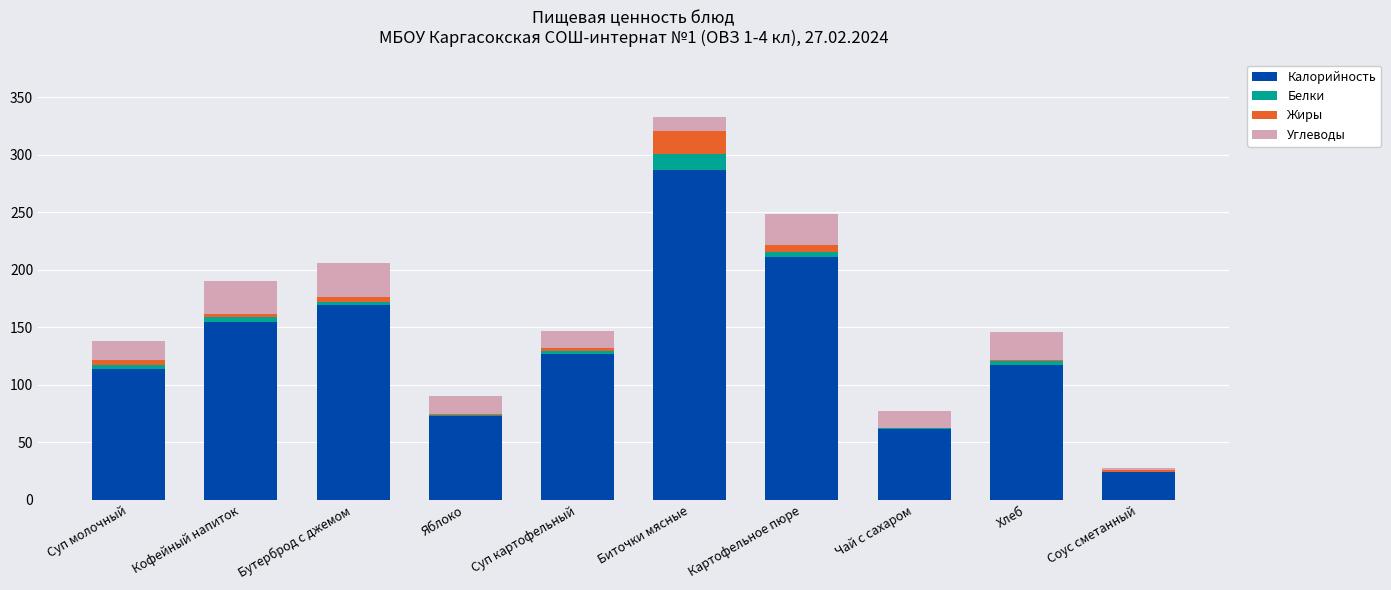

What is the highest value of the Калорийность series?

287.0